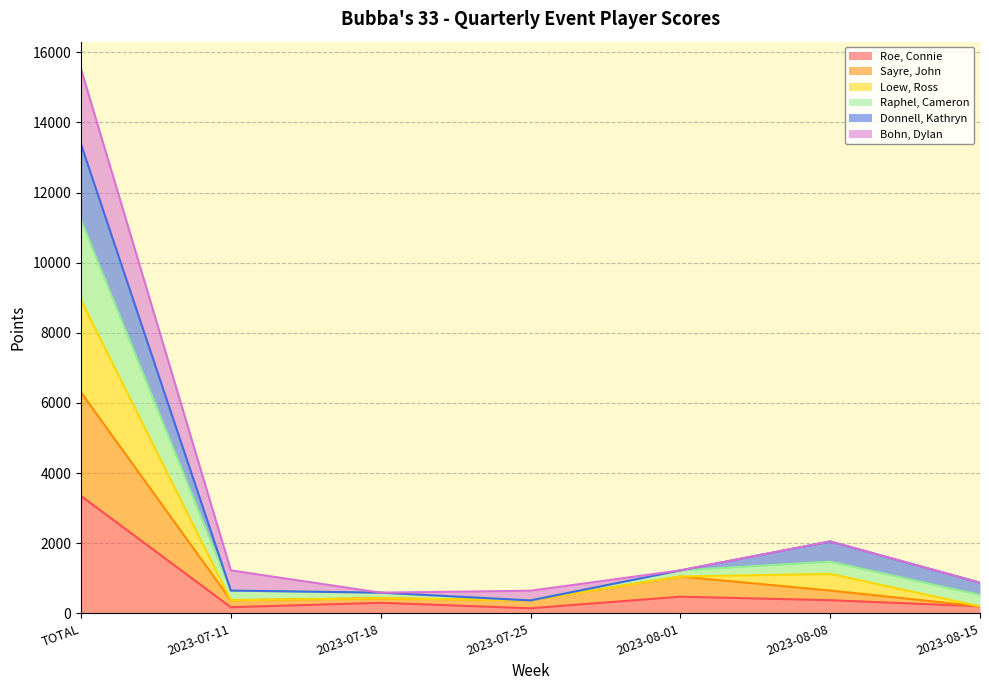

What is the sum of the Roe, Connie values at 2023-08-15 and 2023-07-18?

500